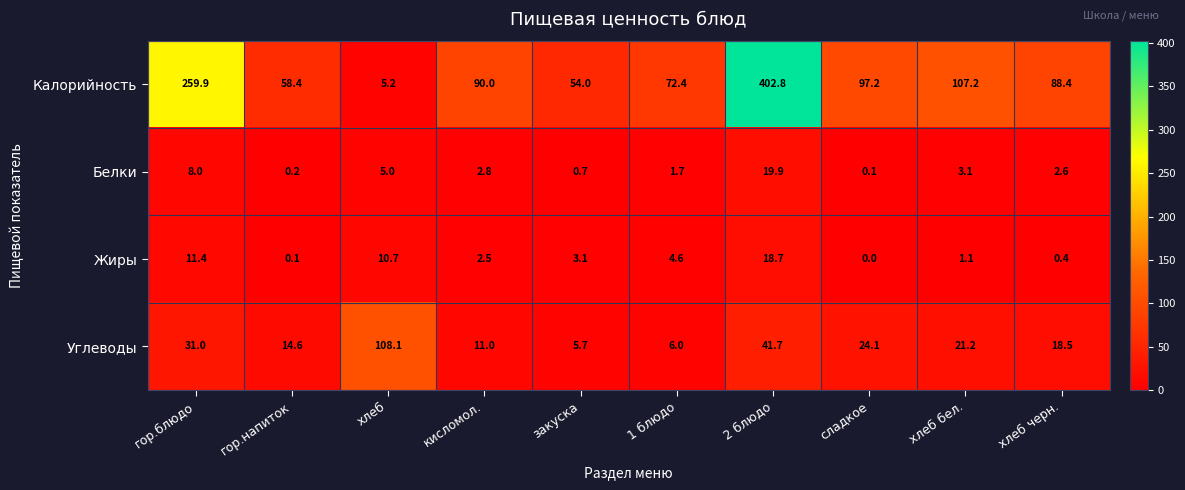

Rank the series at хлеб бел. from highest to lowest value.

Калорийность, Углеводы, Белки, Жиры